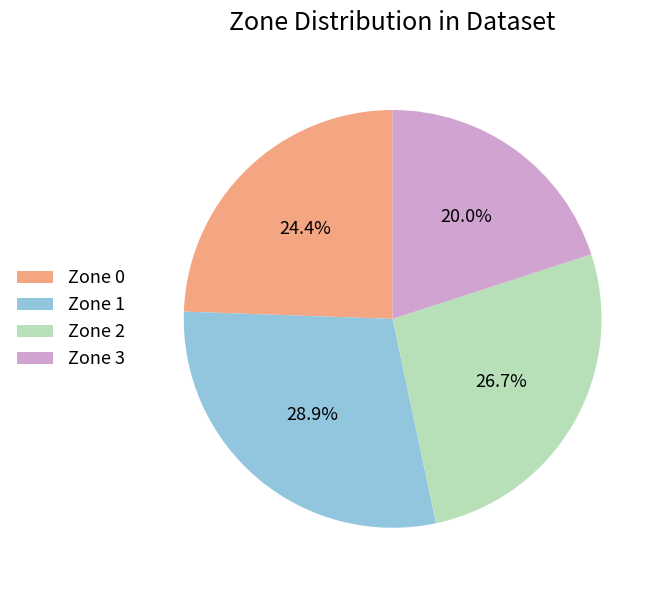

Which has a higher value, Zone 2 or Zone 3?

Zone 2